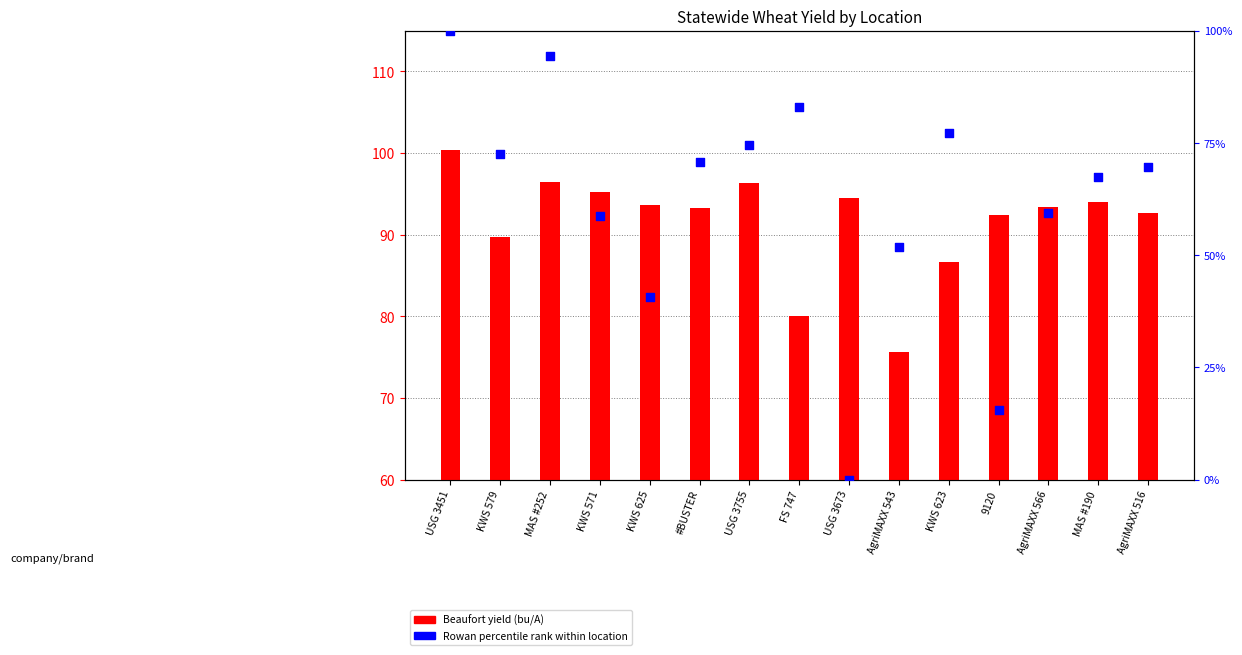

At how many categories does at least one series exceed 47?

15